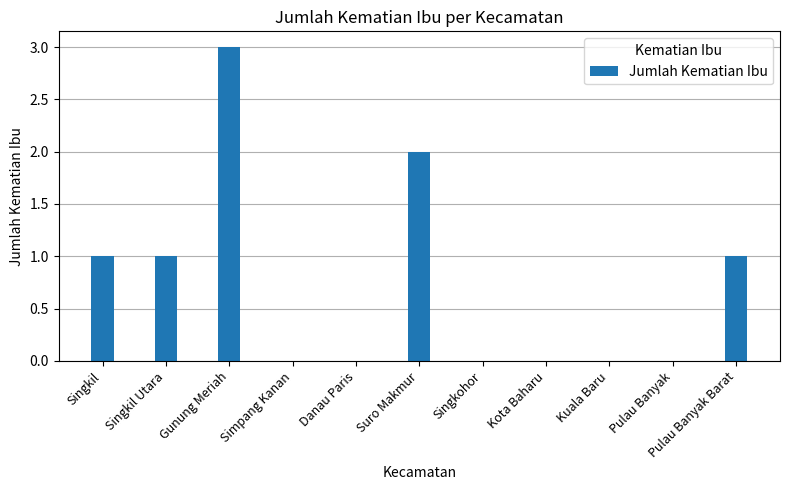

How many series are shown in this chart?

1